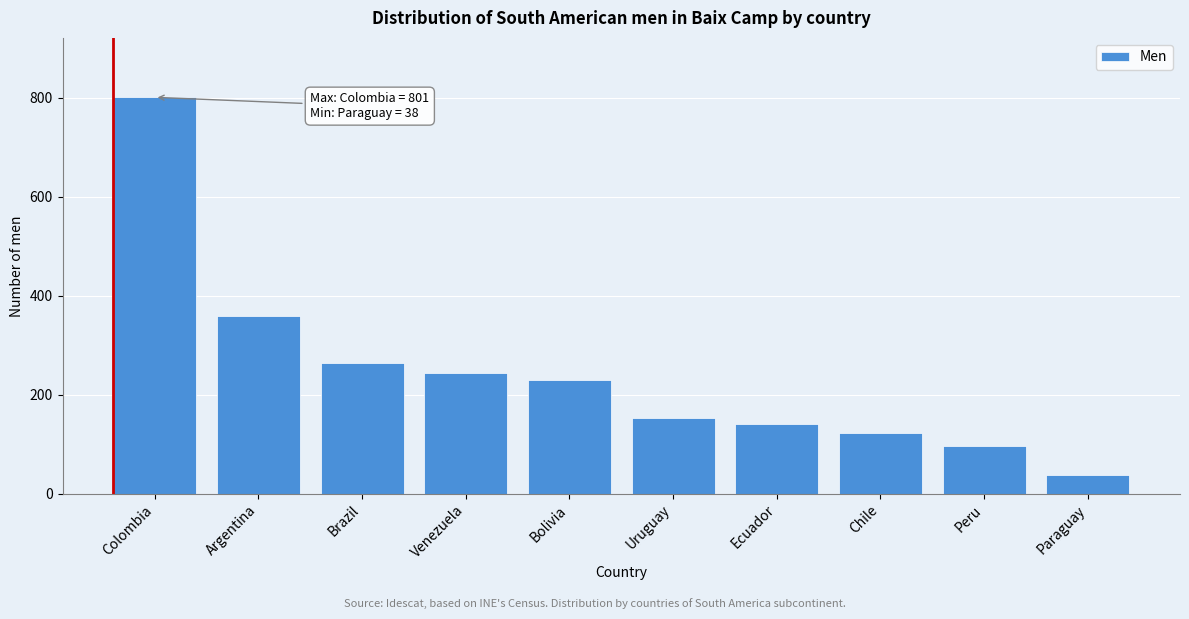

Reading right to left, list all the values displayed in this chart.

38	97	122	141	154	229	243	265	359	801